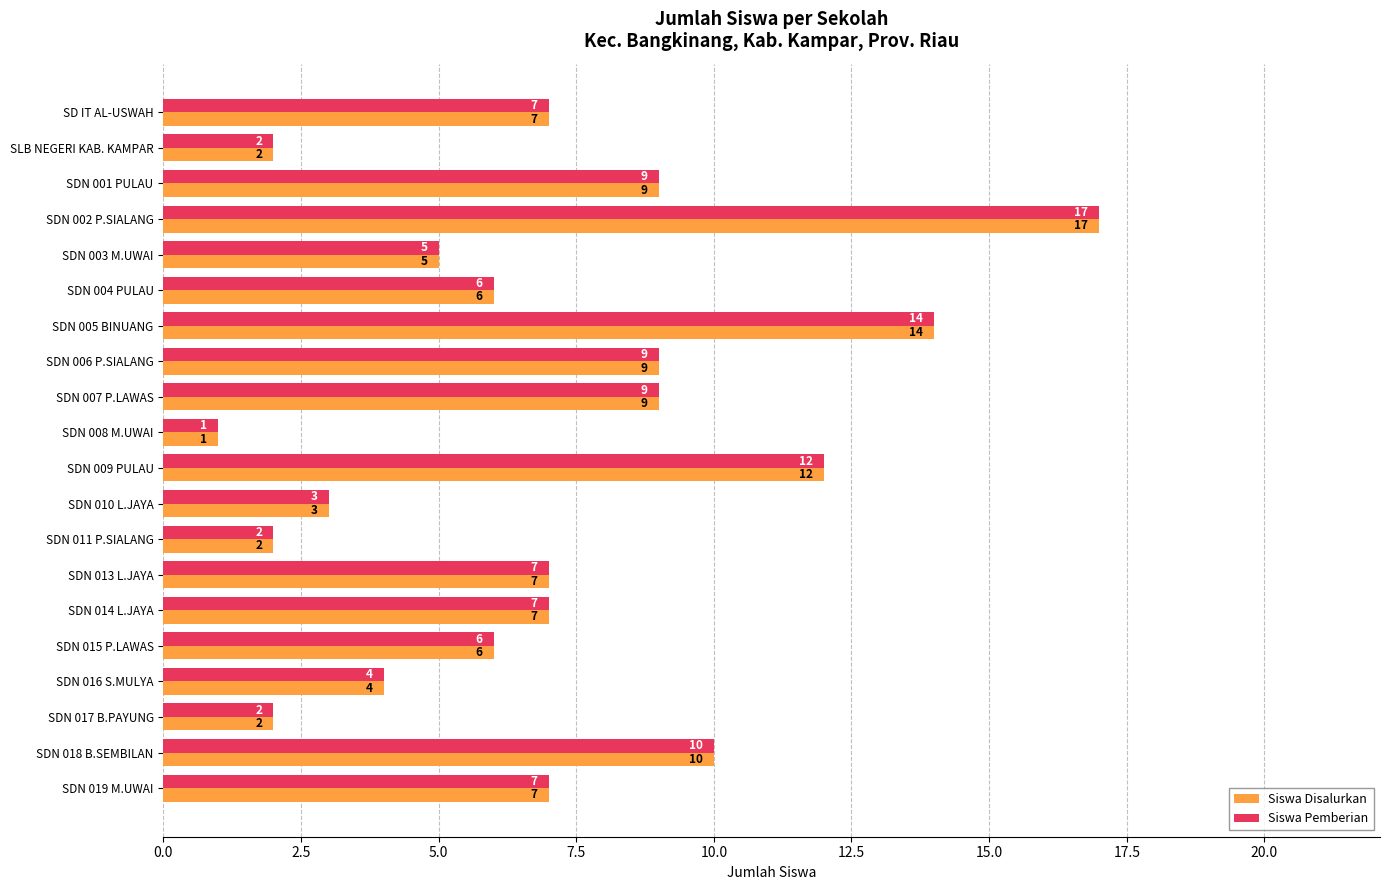

The Siswa Pemberian series shows 7 at SD IT AL-USWAH. True or false?

True